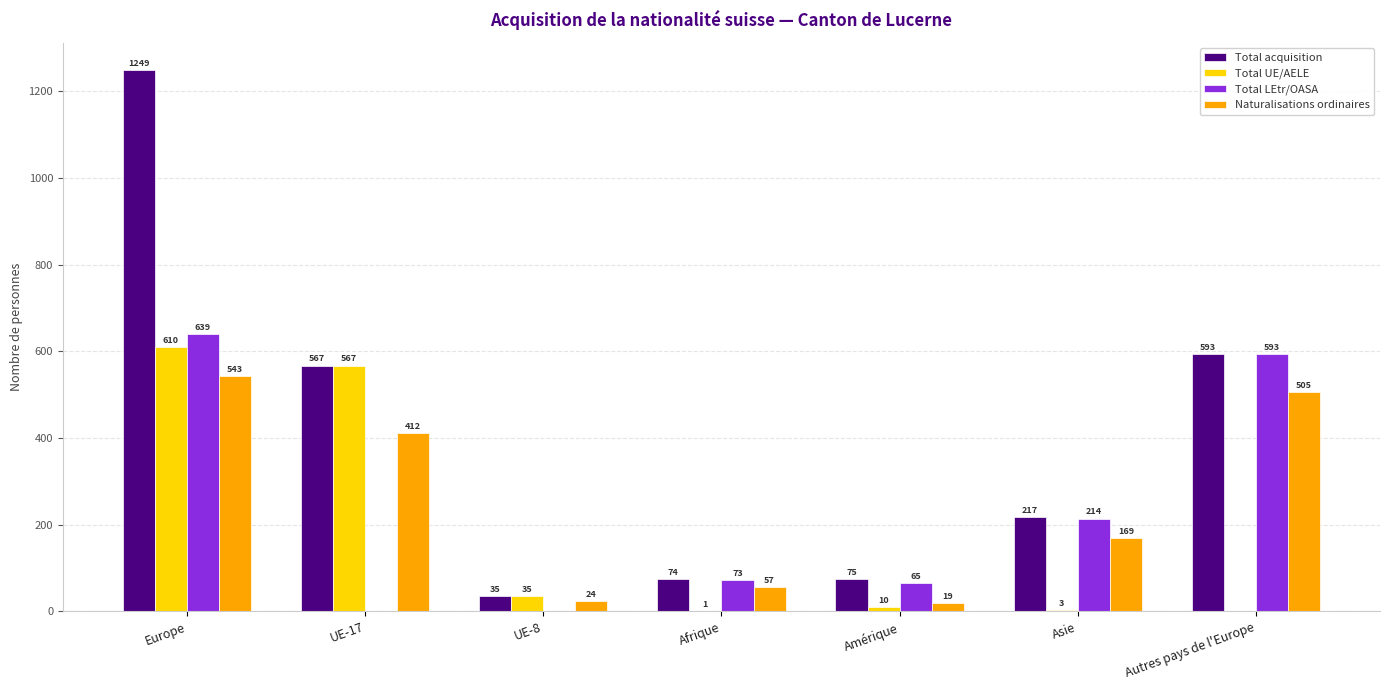

At which category does the chart reach its peak across all series?

Europe